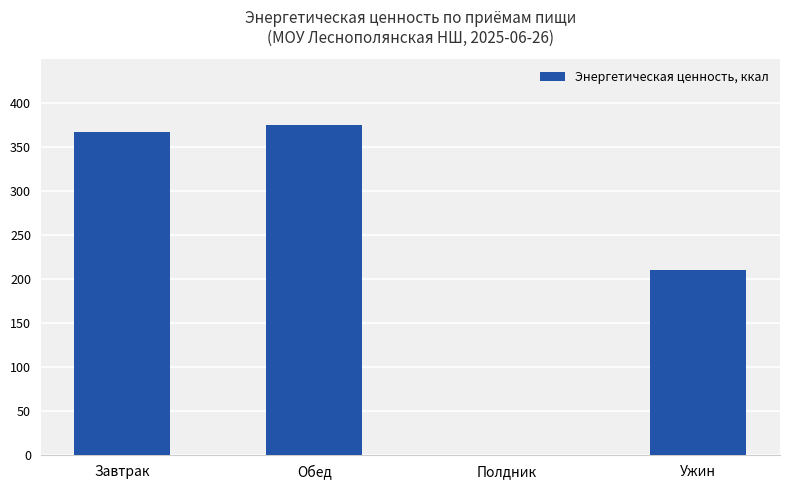

What is the difference between the values at Полдник and Завтрак?

367.6